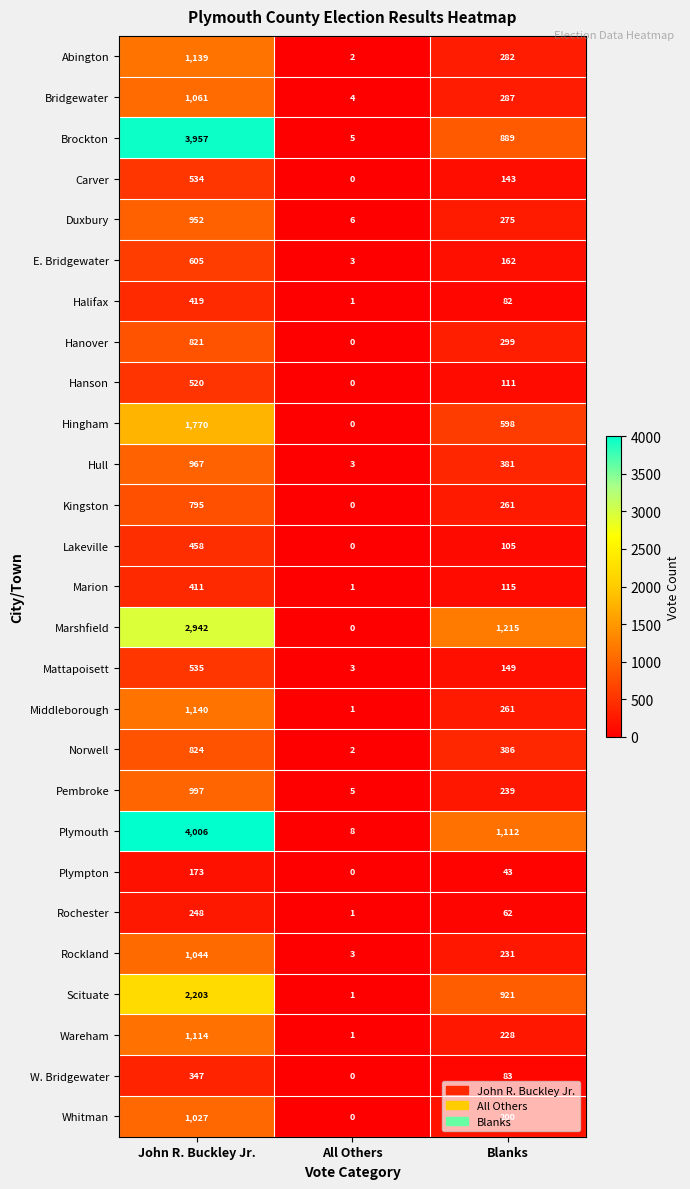

Count the number of data series in this chart.

27